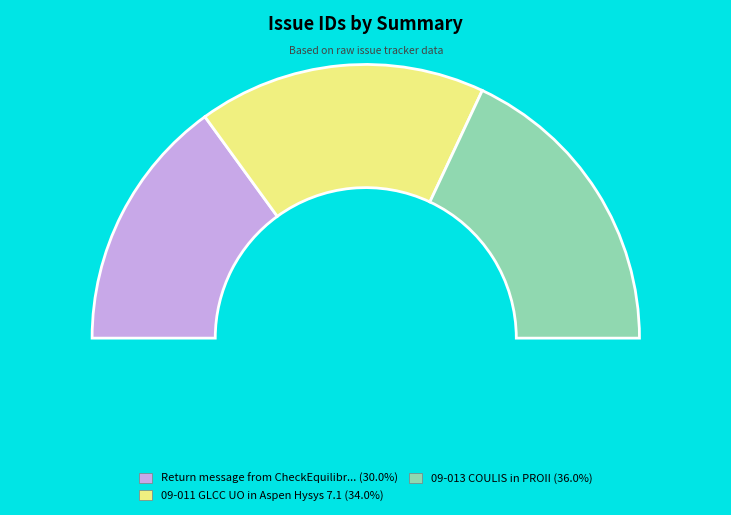

Do 09-011 GLCC UO in Aspen Hysys 7.1 and Return message from CheckEquilibriumSpec together represent more than half of the pie?

Yes